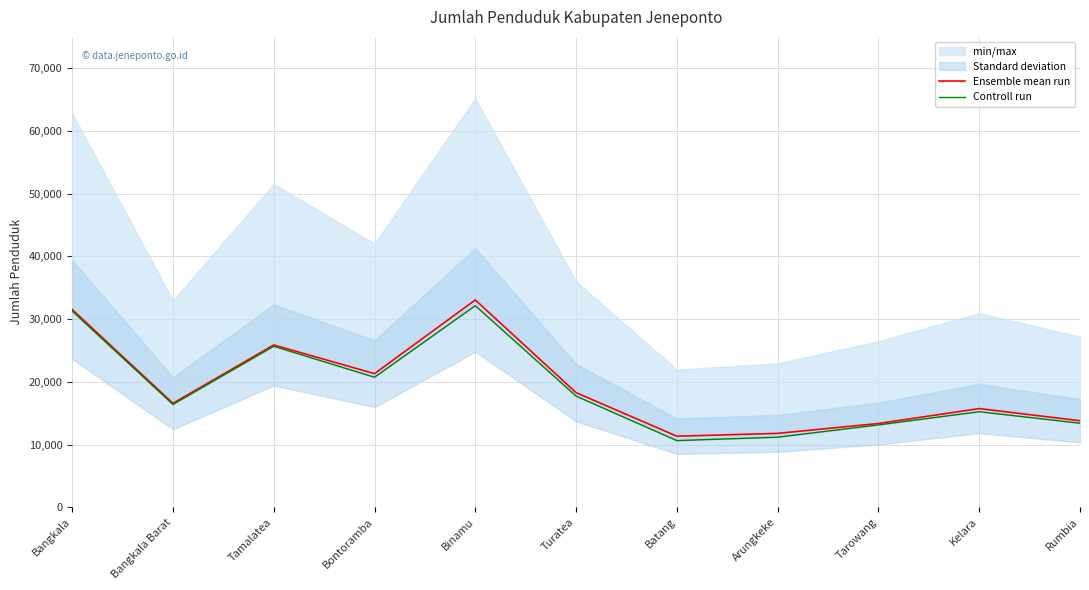

True or false: Ensemble mean run has more than 1 points higher than both neighbors.

True